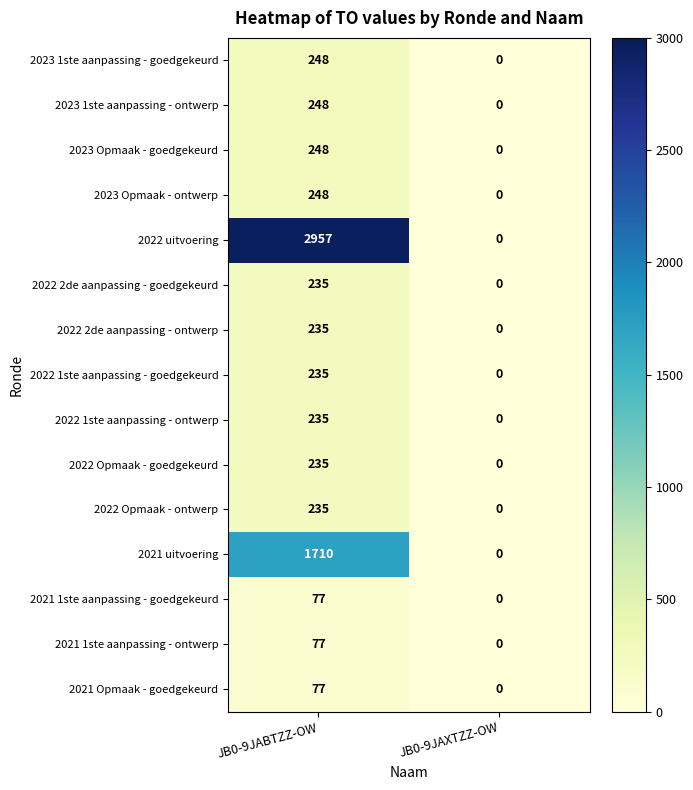

What is the sum of all 2022 1ste aanpassing - goedgekeurd values?

235